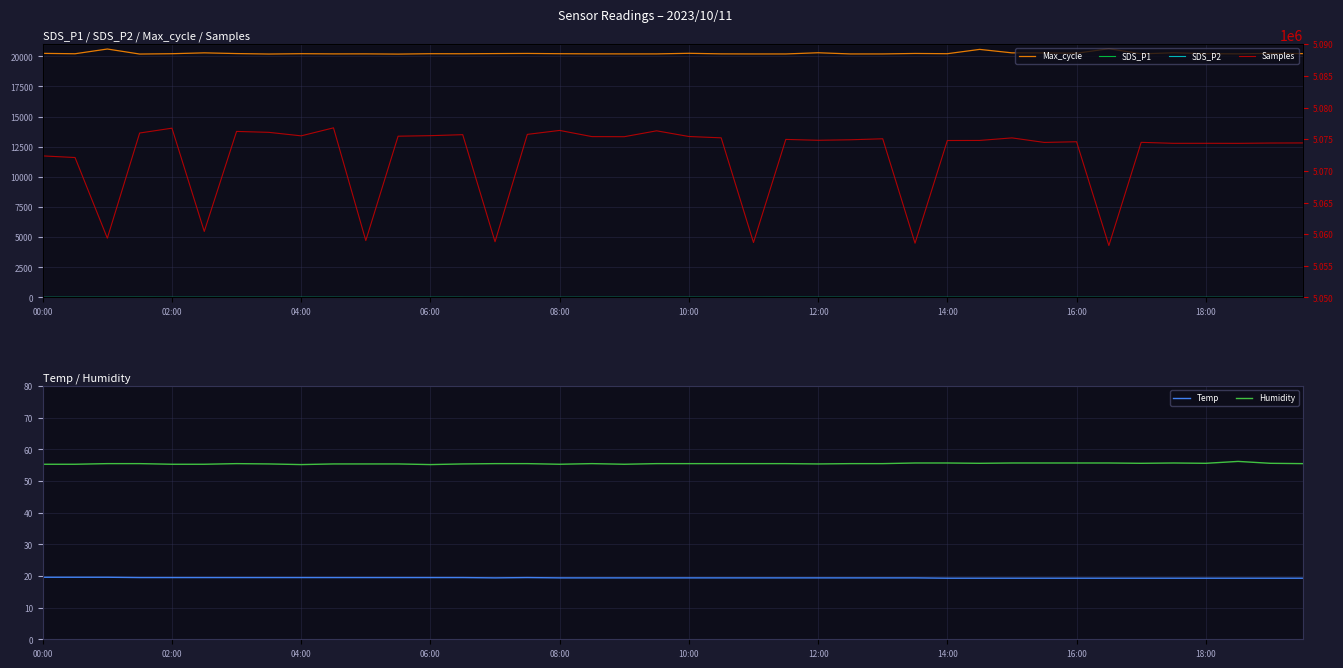

True or false: Humidity and Temp intersect in this chart.

False